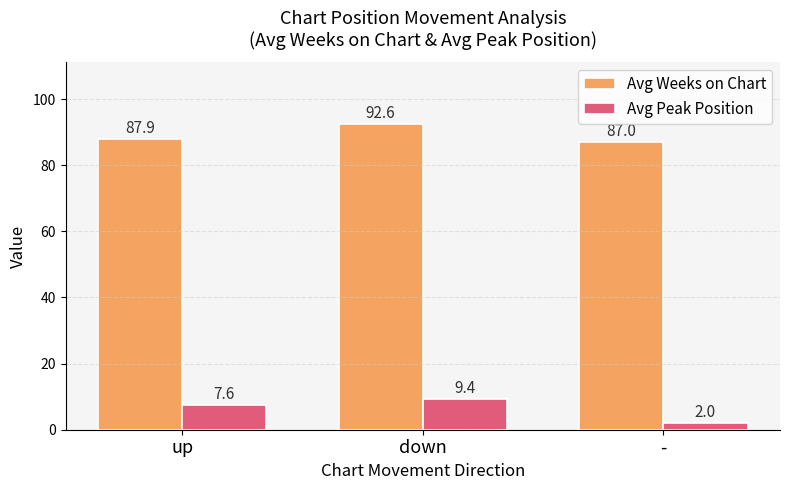

At which label does Avg Weeks on Chart reach its minimum?

-